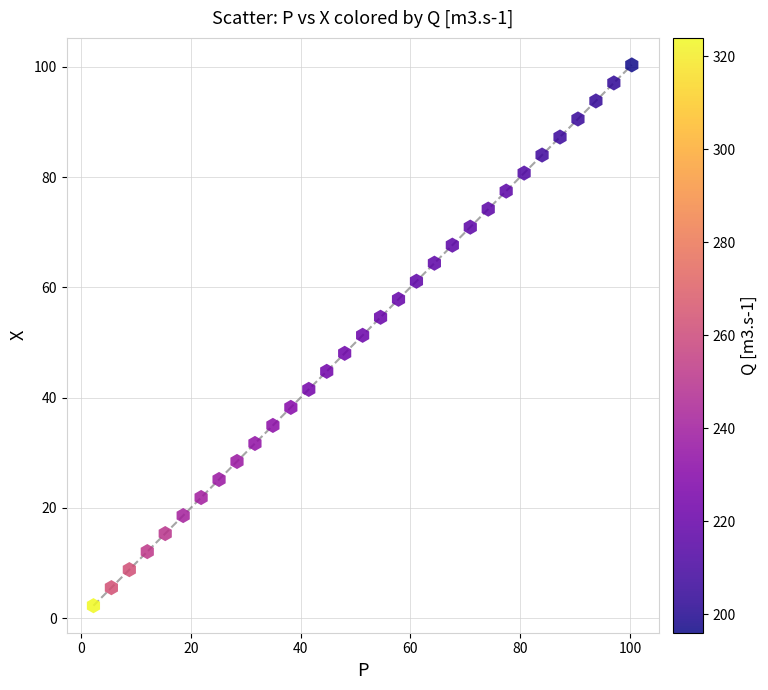

What is the range of X values (max minus min)?

98.0